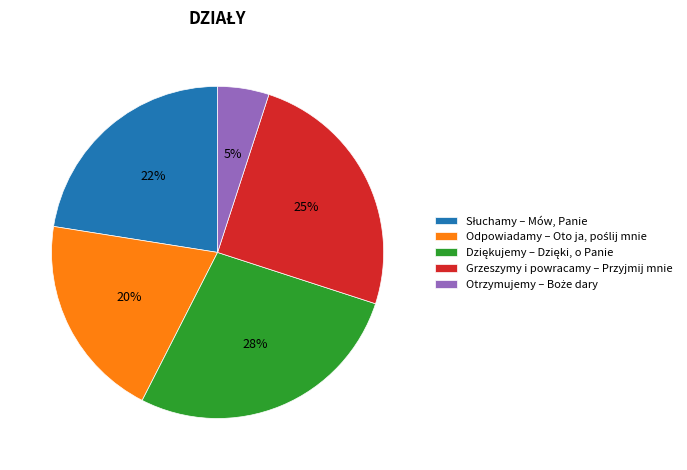

To the nearest percent, what portion does Grzeszymy i powracamy – Przyjmij mnie represent?

25%